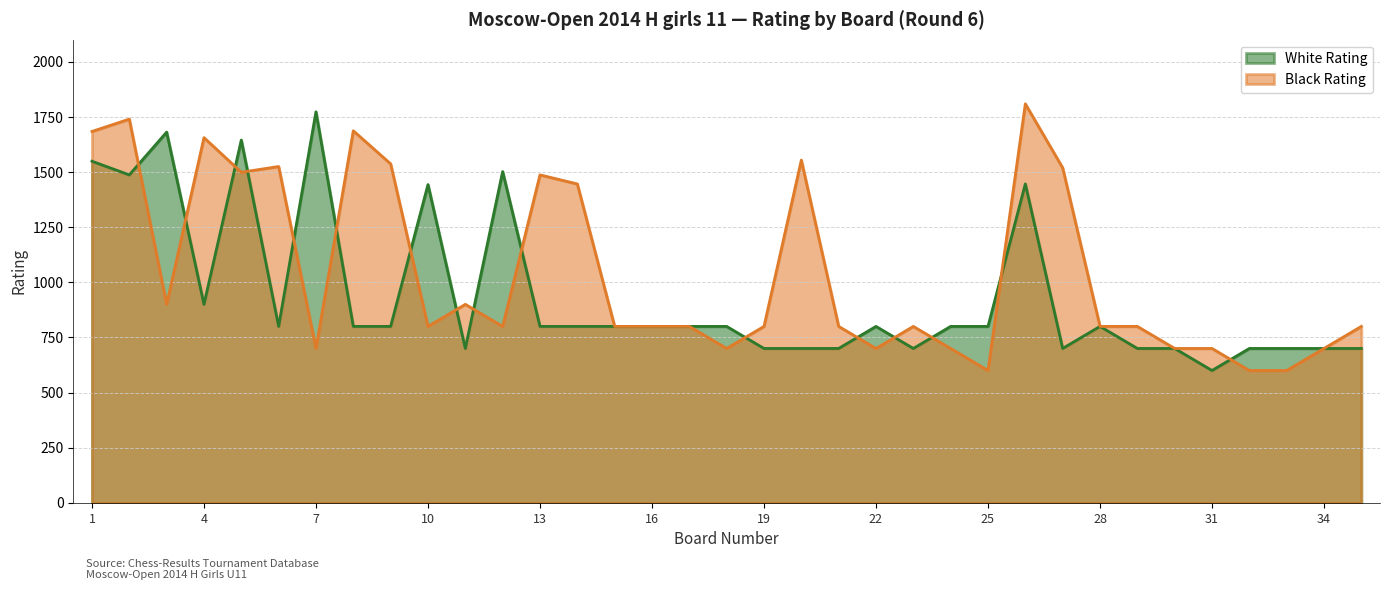

What is the difference between the White Rating values at 6 and 20?

100